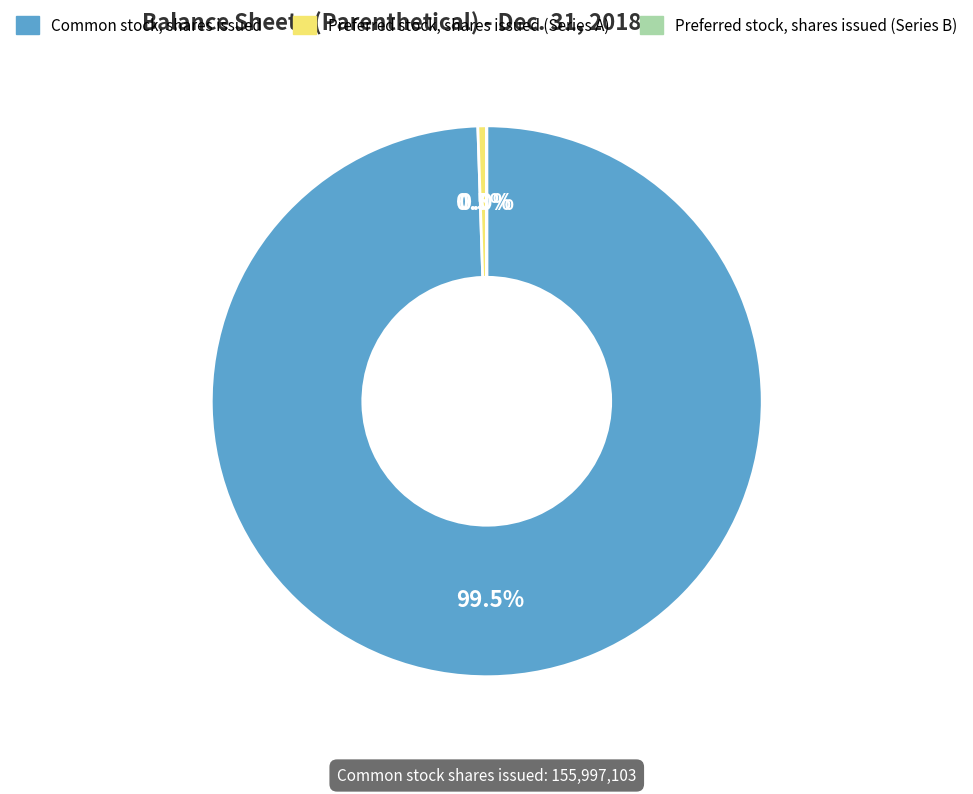

What is the largest slice in the pie chart?

Common stock, shares issued